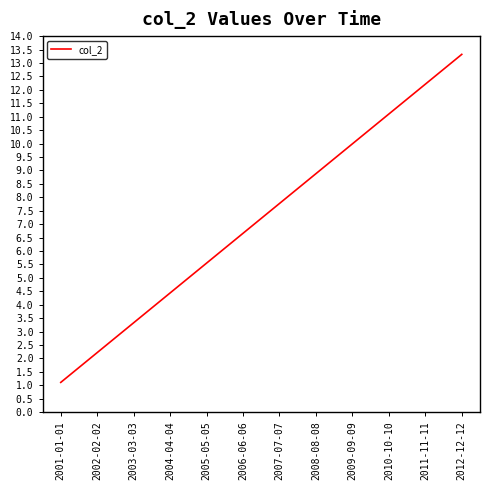

Rank the categories by value from lowest to highest.

2001-01-01, 2002-02-02, 2003-03-03, 2004-04-04, 2005-05-05, 2006-06-06, 2007-07-07, 2008-08-08, 2009-09-09, 2010-10-10, 2011-11-11, 2012-12-12